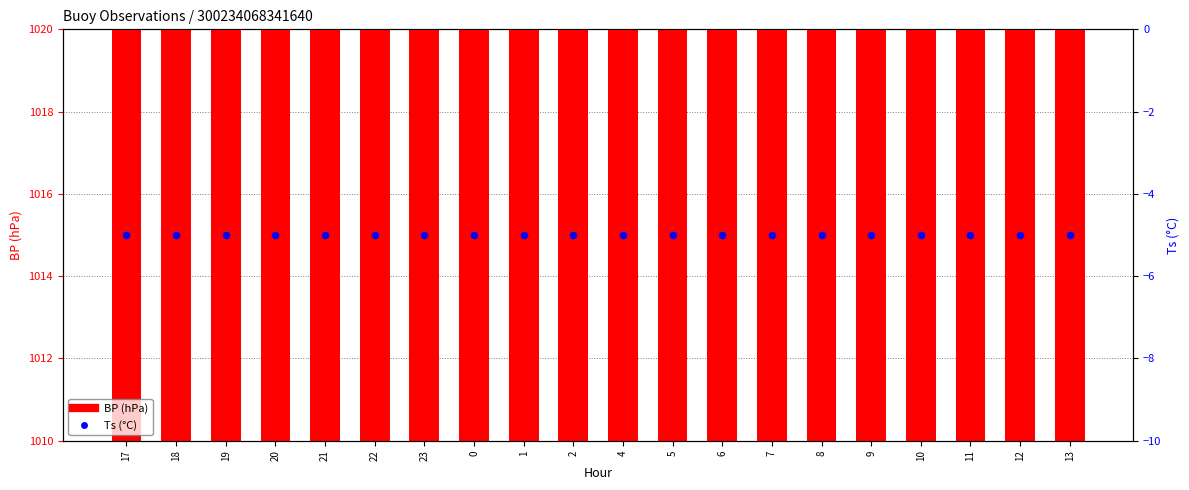

Which series reaches the minimum Y coordinate?

Ts (°C)